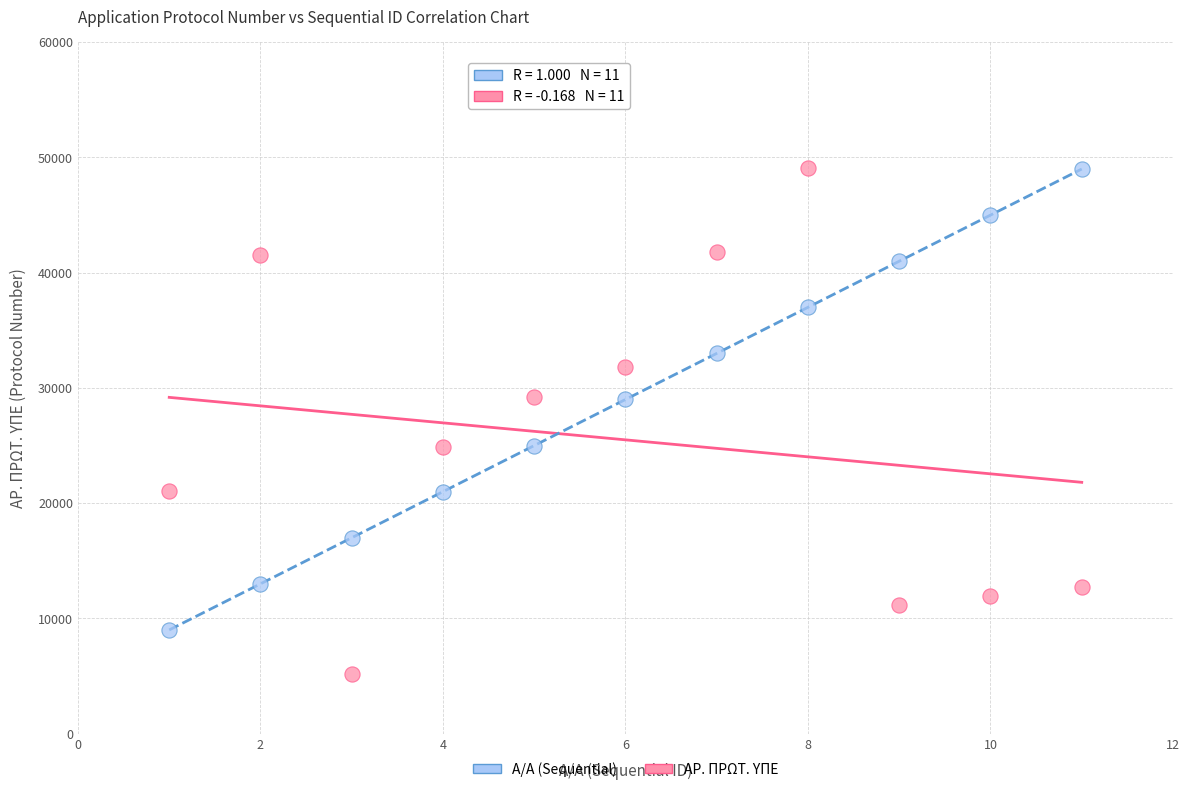

Across all data points, what is the range of Y values (max minus min)?

43934